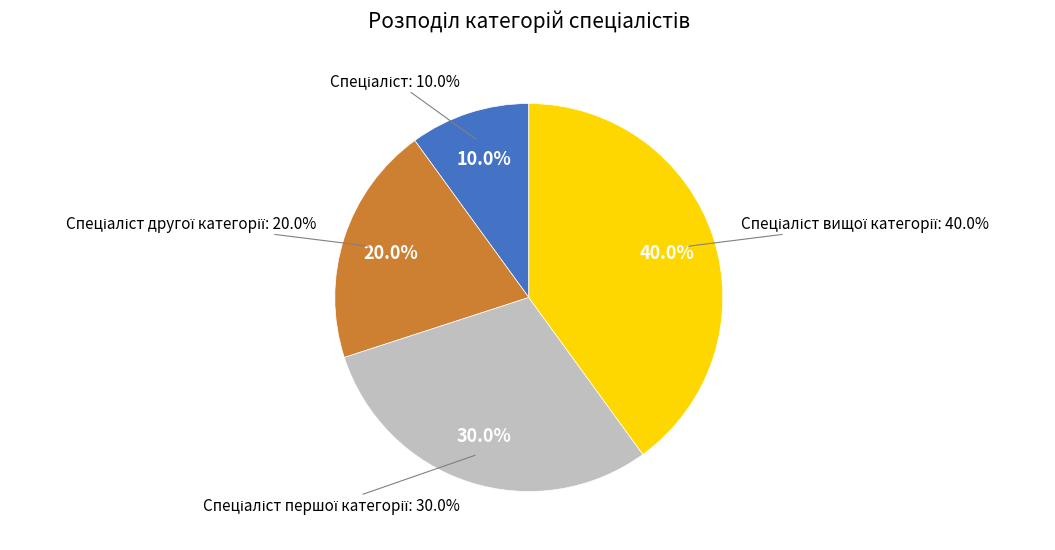

Is there any slice that represents more than half of the pie?

No